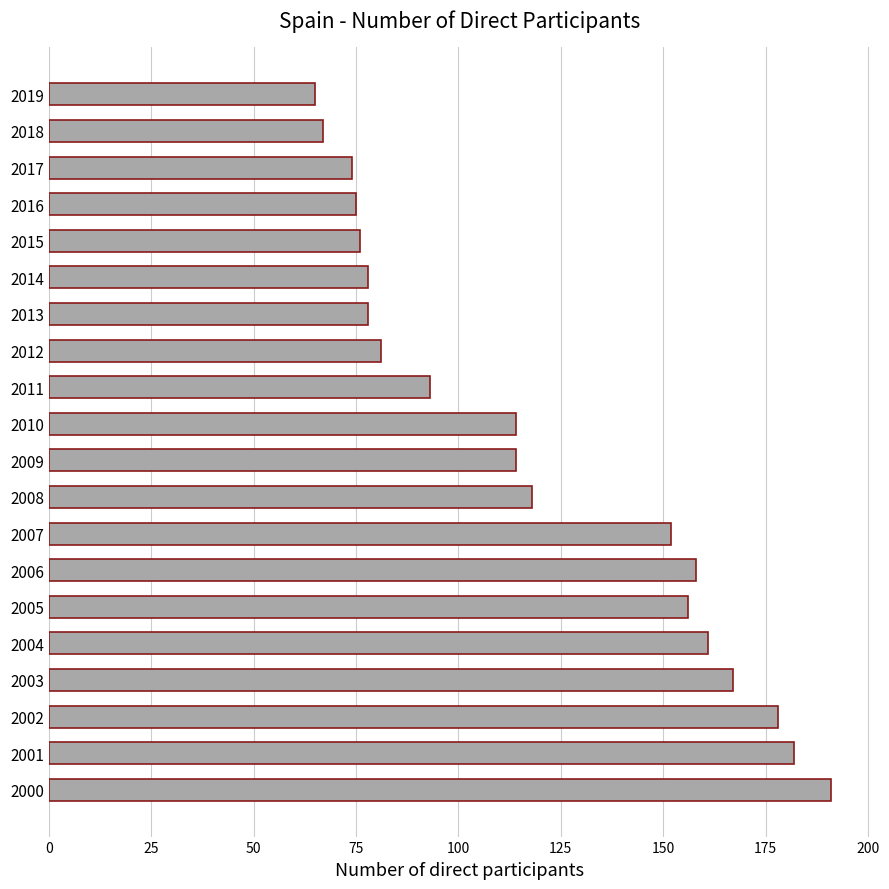

How many bars are there in total?

20